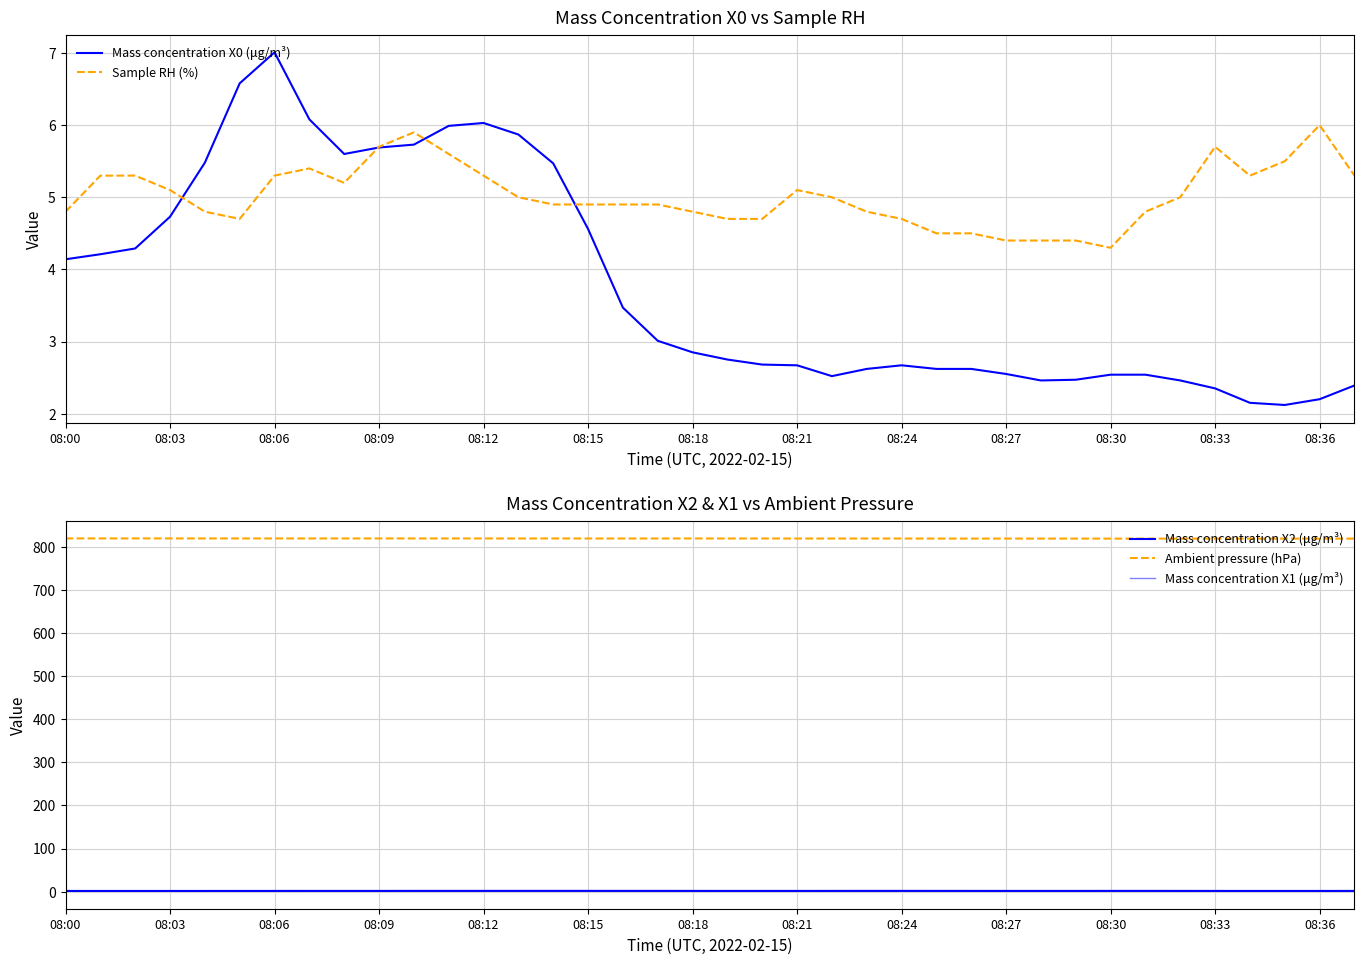

What is the lowest value of the Mass concentration X0 (μg/m³) series?

2.1